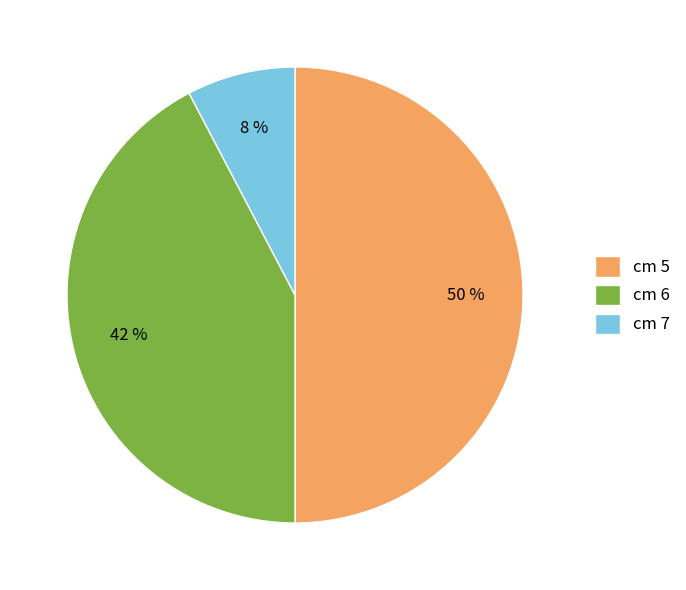

Is the sum of cm 5 and cm 7 greater than half?

Yes